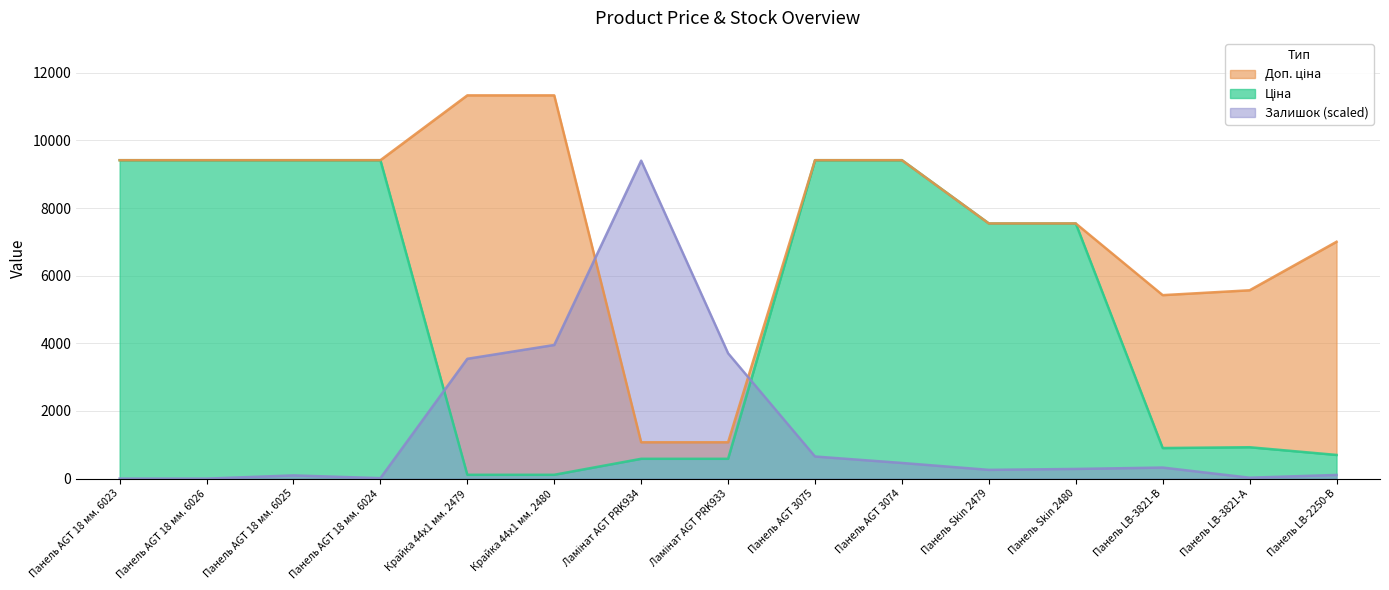

What is the approximate value of Залишок at Панель Skin 2480?

286.2